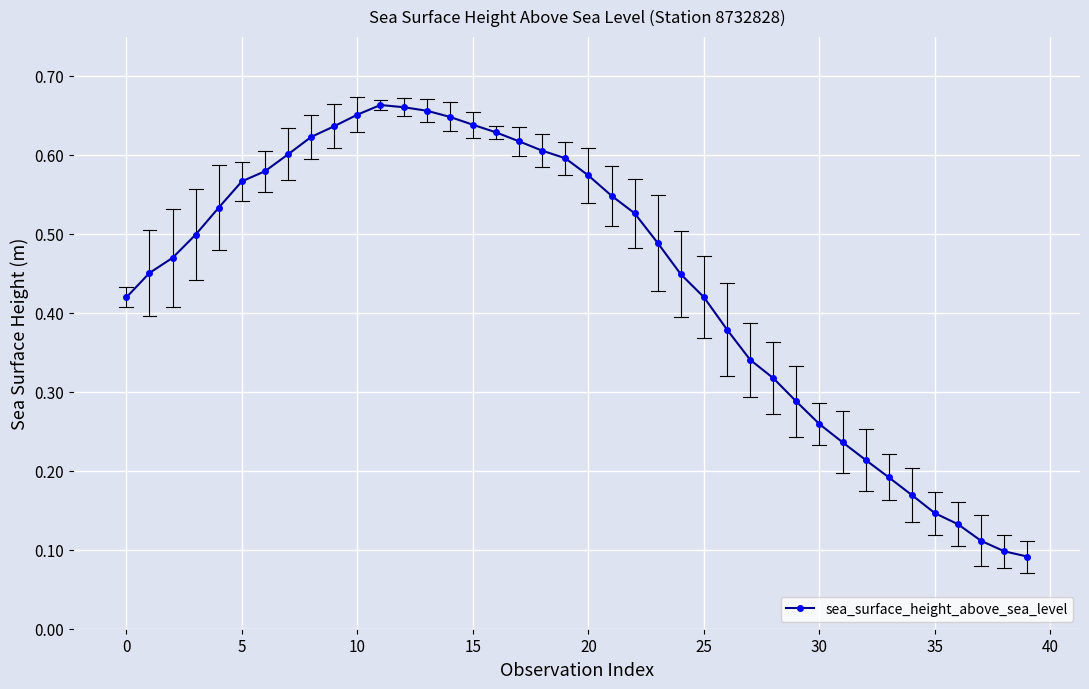

How many values are between 0 and 1?

40